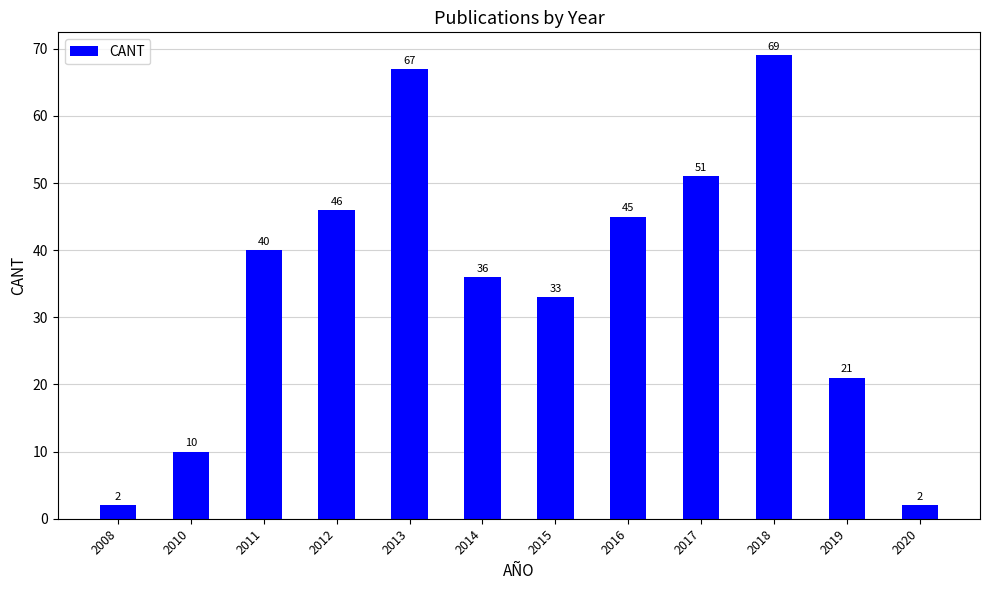

True or false: the data shows 20 at 2014.

False